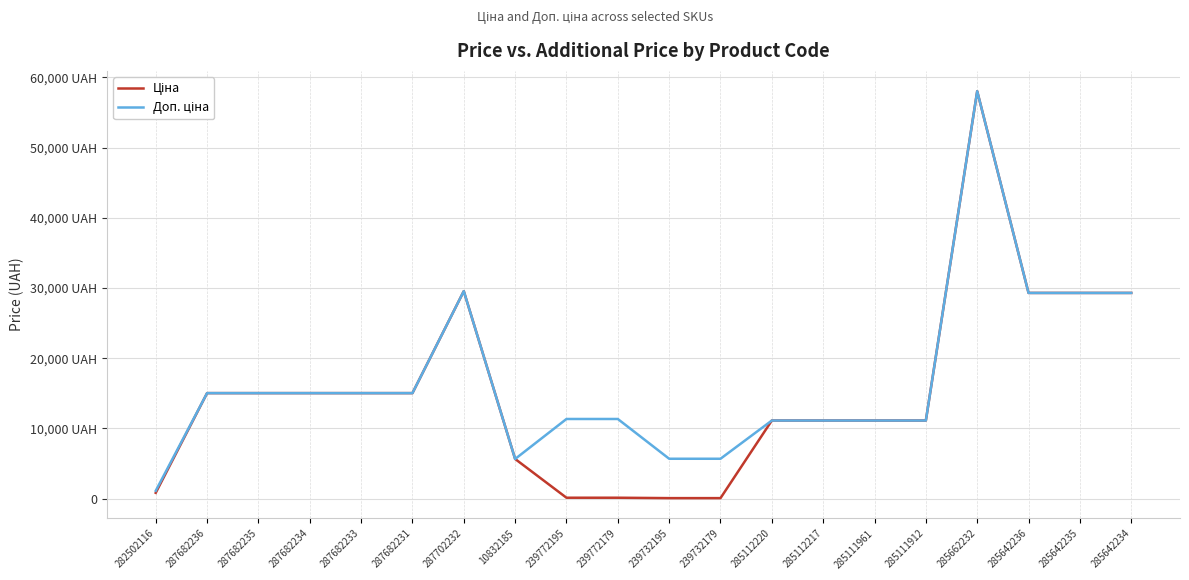

The value of Доп. ціна at 285662232 is 103568.4. True or false?

False